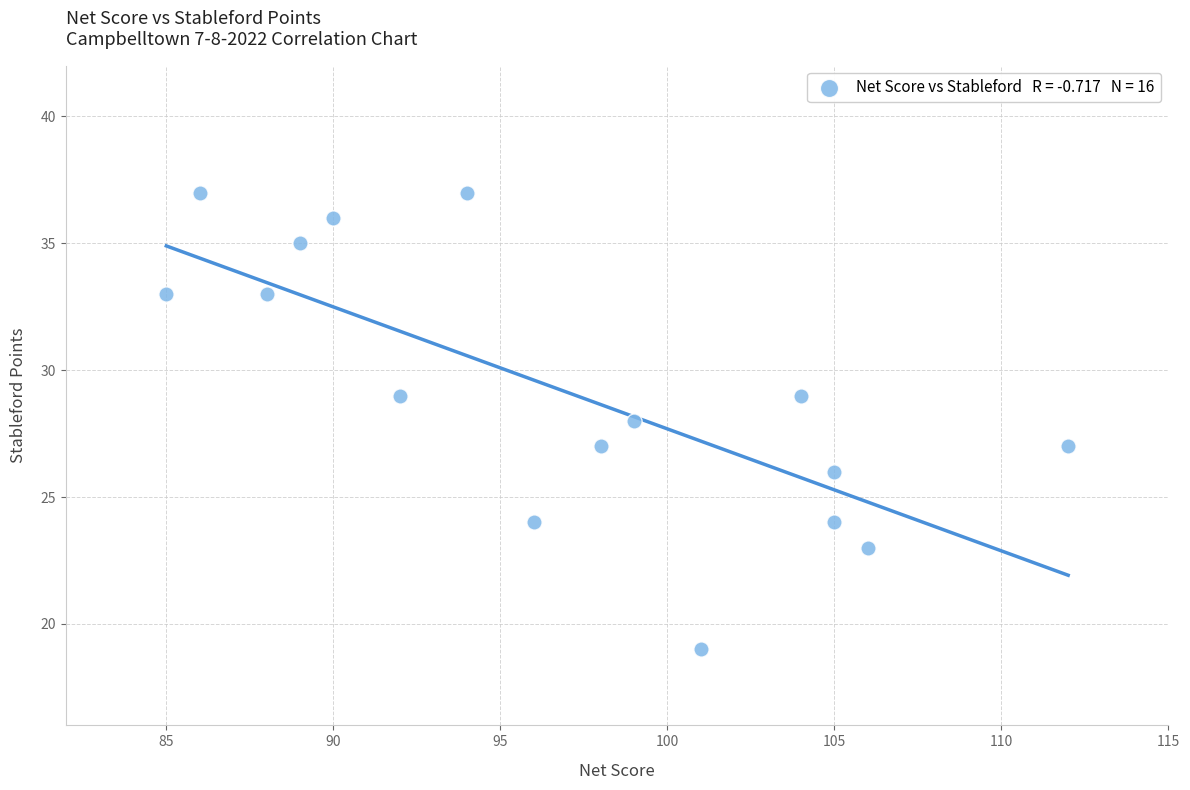

What is the range of Y values (max minus min)?

18